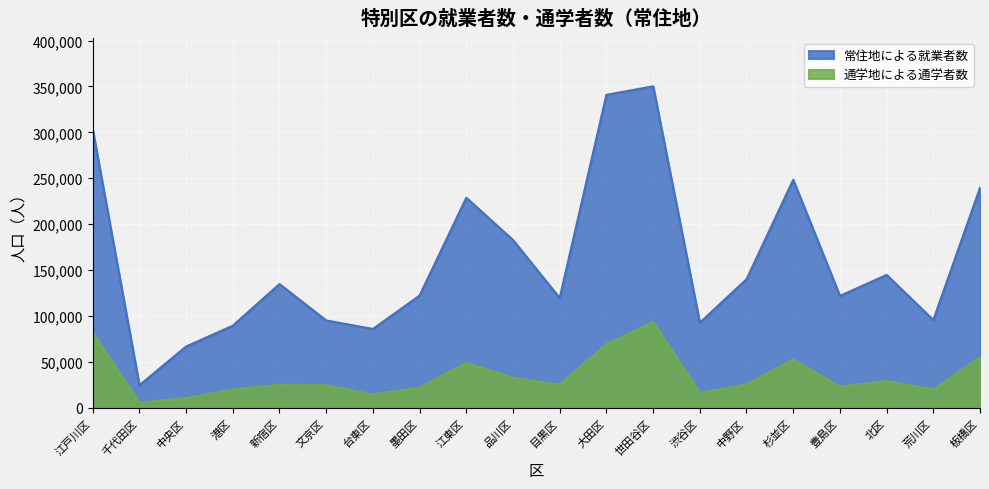

Which category has the highest value in the 常住地による就業者数 series?

世田谷区